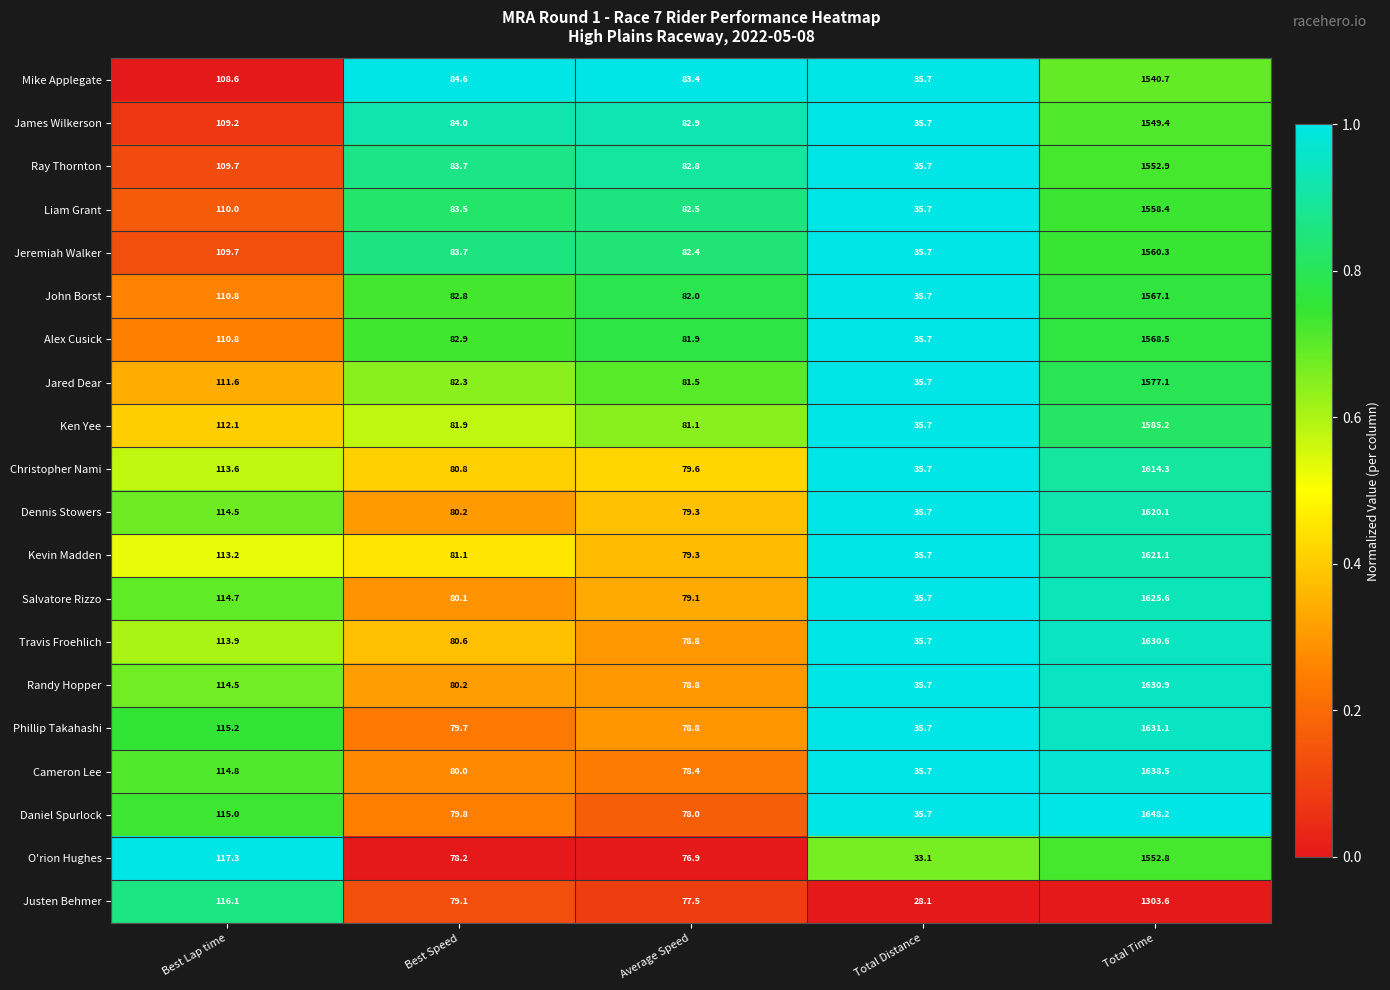

What is the sum of all Justen Behmer values?

1604.4